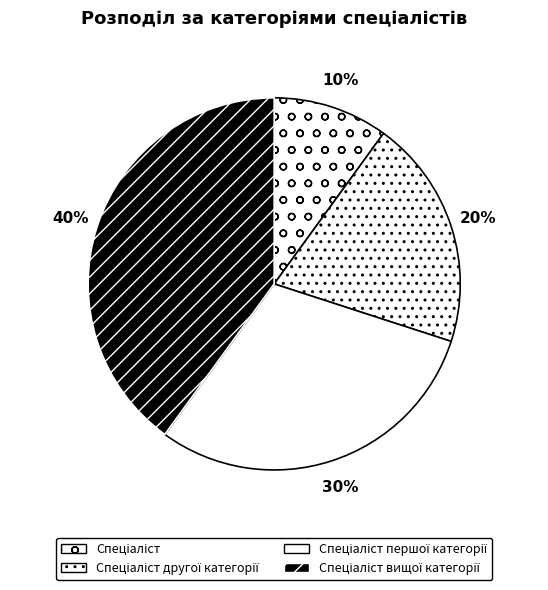

How many segments does this pie chart have?

4